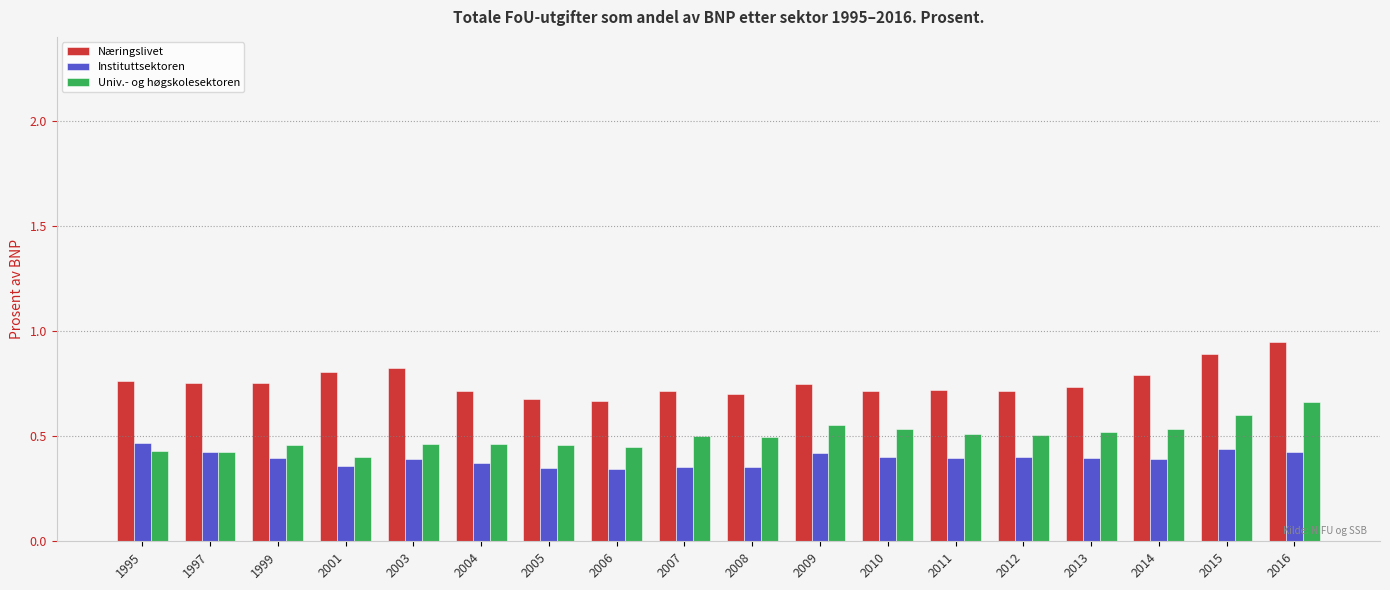

What is the difference between the Næringslivet values at 2003 and 1995?

0.1